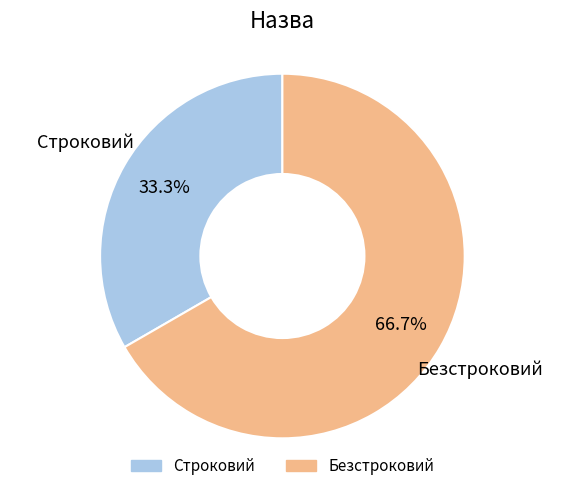

Which has a higher value, Строковий or Безстроковий?

Безстроковий